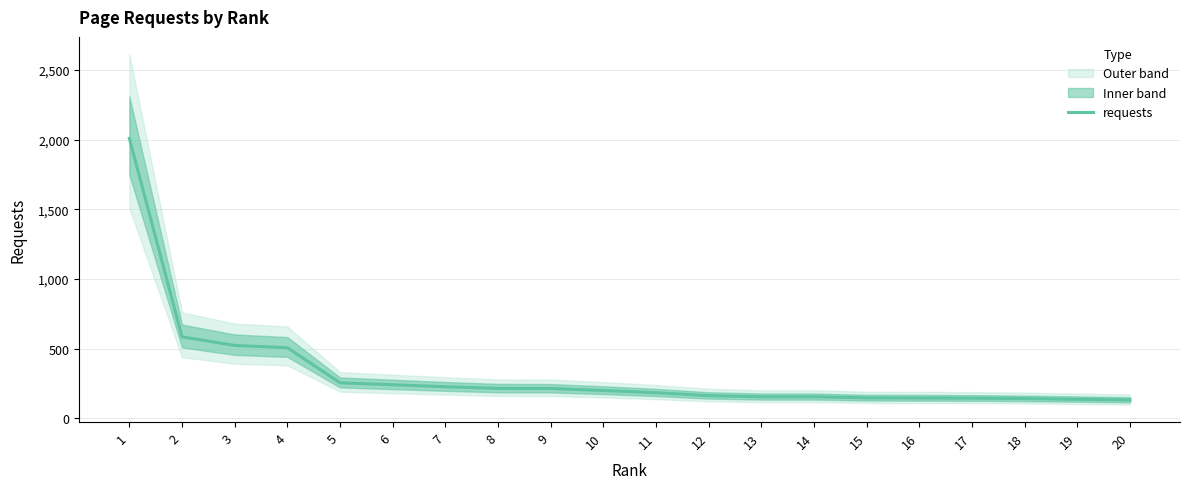

What value does the data have at 20, to the nearest 100?

100